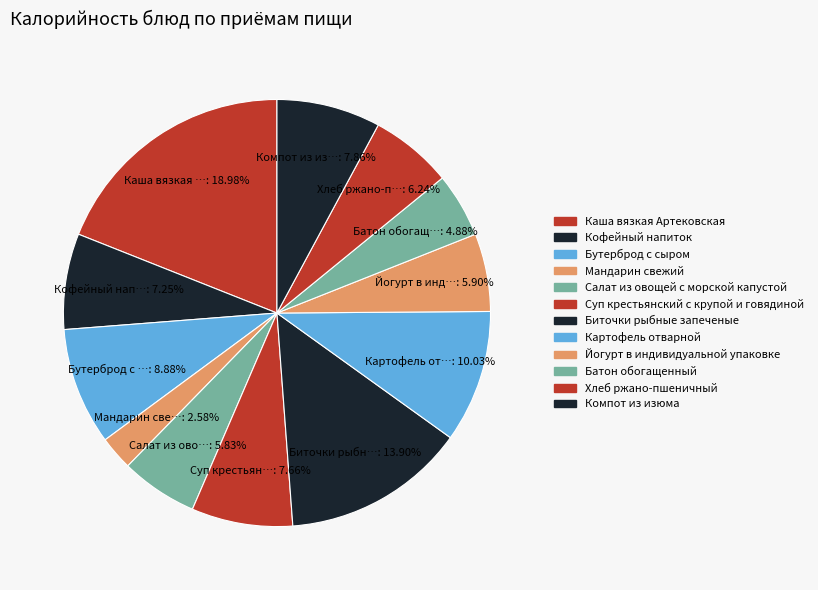

The Йогурт в индивидуальной упаковке slice represents 1% of the pie. True or false?

False